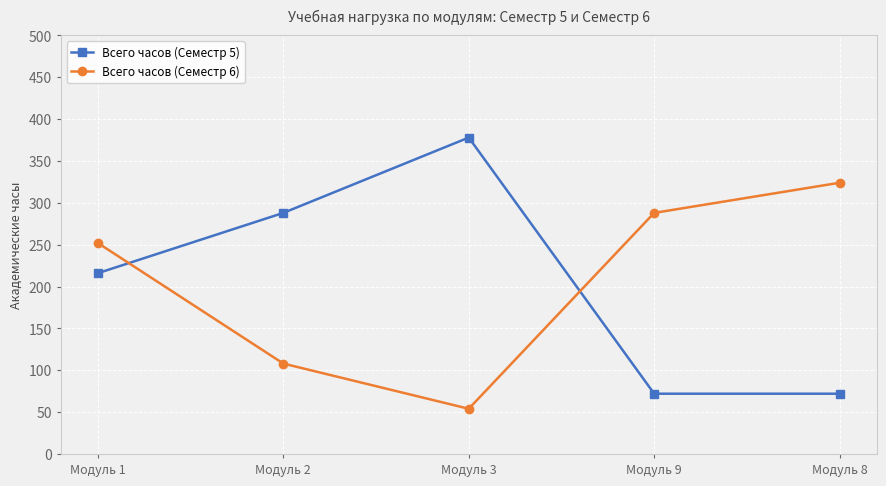

Rank the series at Модуль 8 from highest to lowest value.

Всего часов (Семестр 6), Всего часов (Семестр 5)